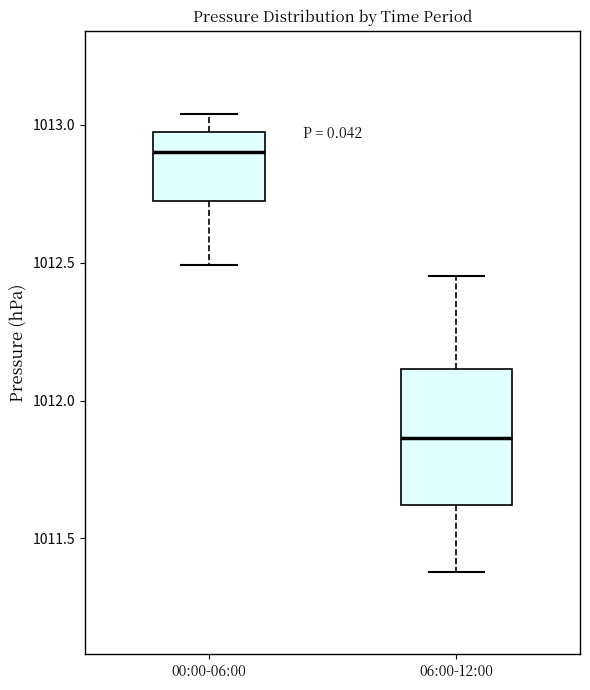

Comparing the boxes themselves (not the whiskers), which one is the tallest?

06:00-12:00